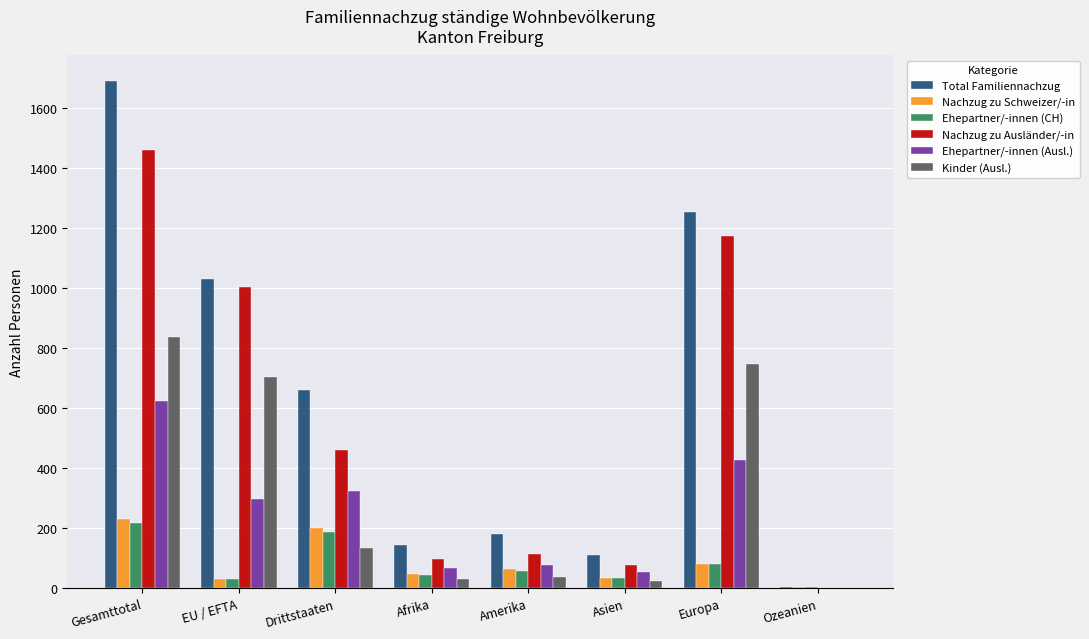

What is the difference between the Total Familiennachzug values at Asien and Afrika?

34